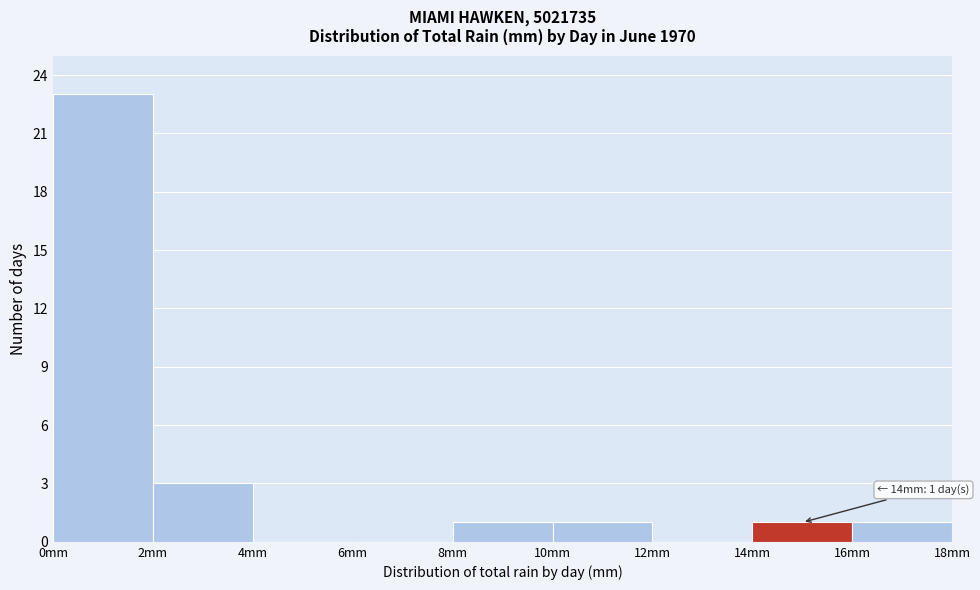

Which range on the x-axis has the tallest bar?

0 to 2